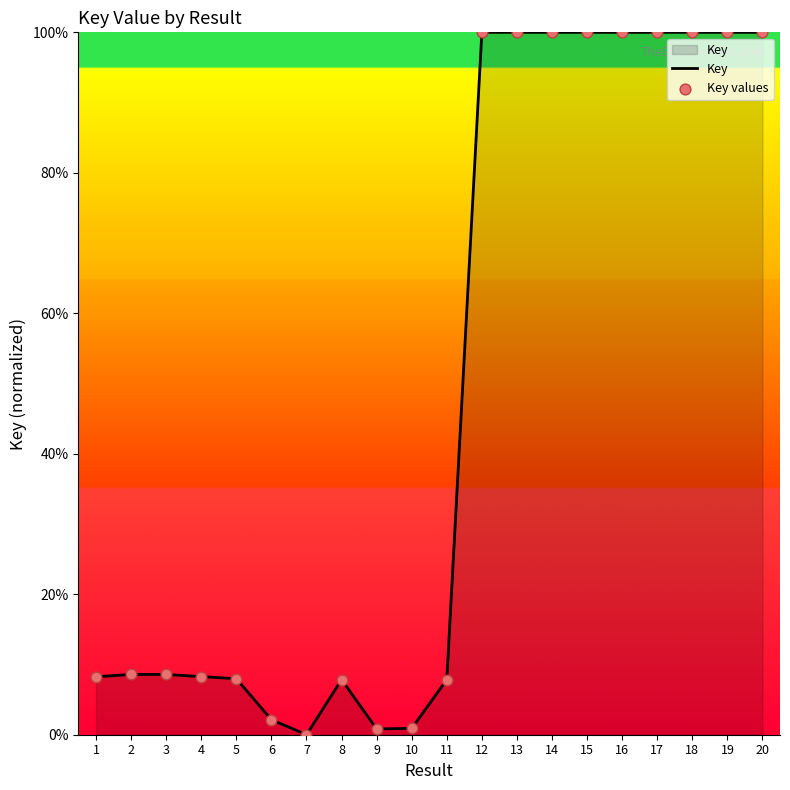

What is the change in value from 6 to 12?

+97.9